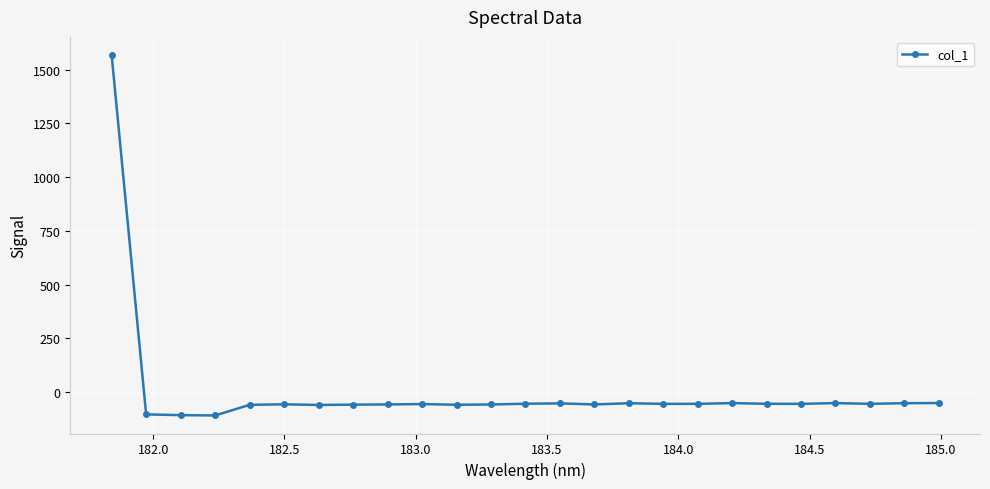

What is the average value?

4.2